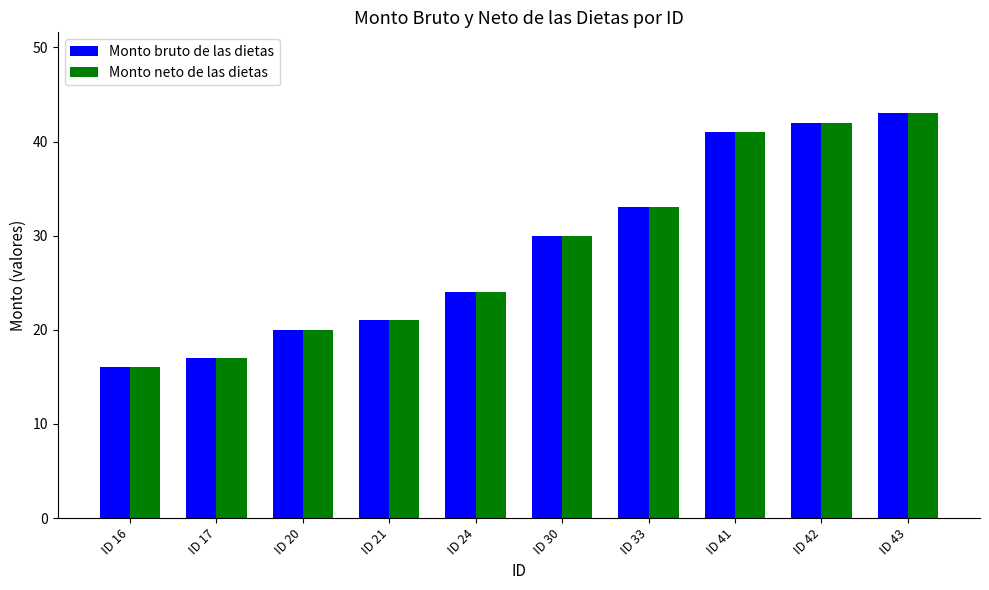

At how many categories does at least one series exceed 23?

6